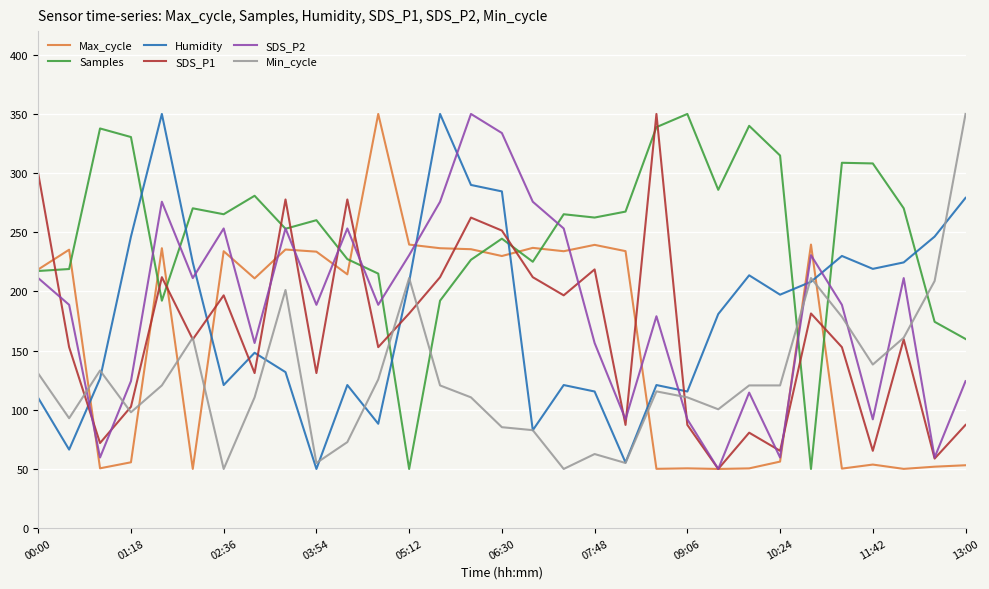

After their last crossing, which series has the higher values: SDS_P2 or Humidity?

Humidity